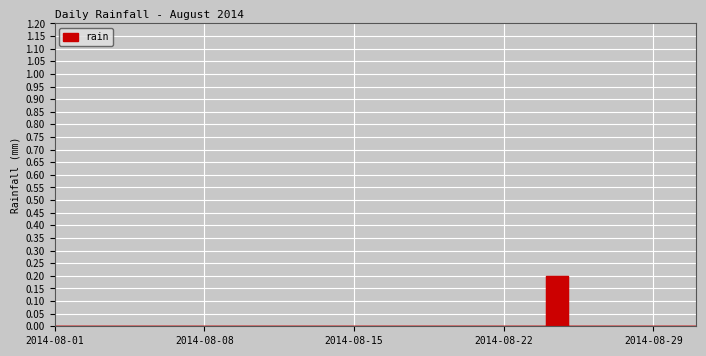

What is the greatest value displayed?

0.2